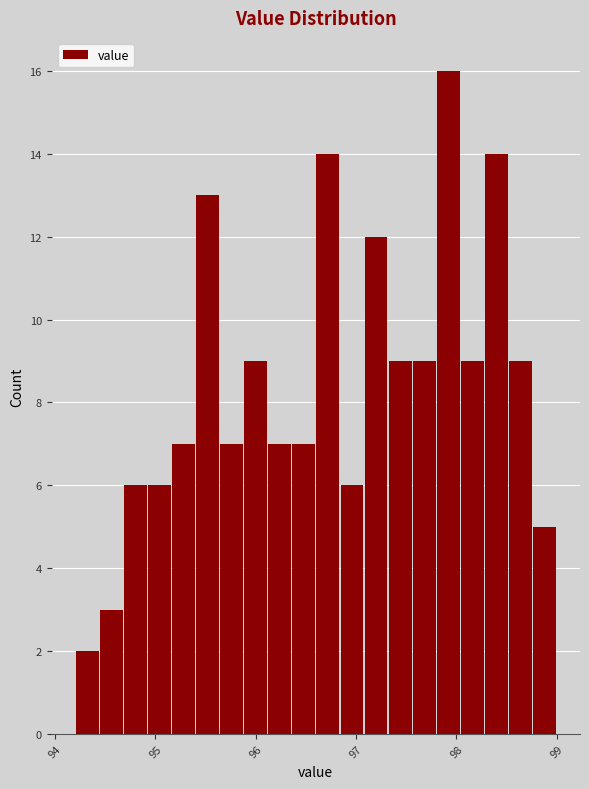

Read against the x-axis, roughly where is the centre of the tallest bar?

97.9